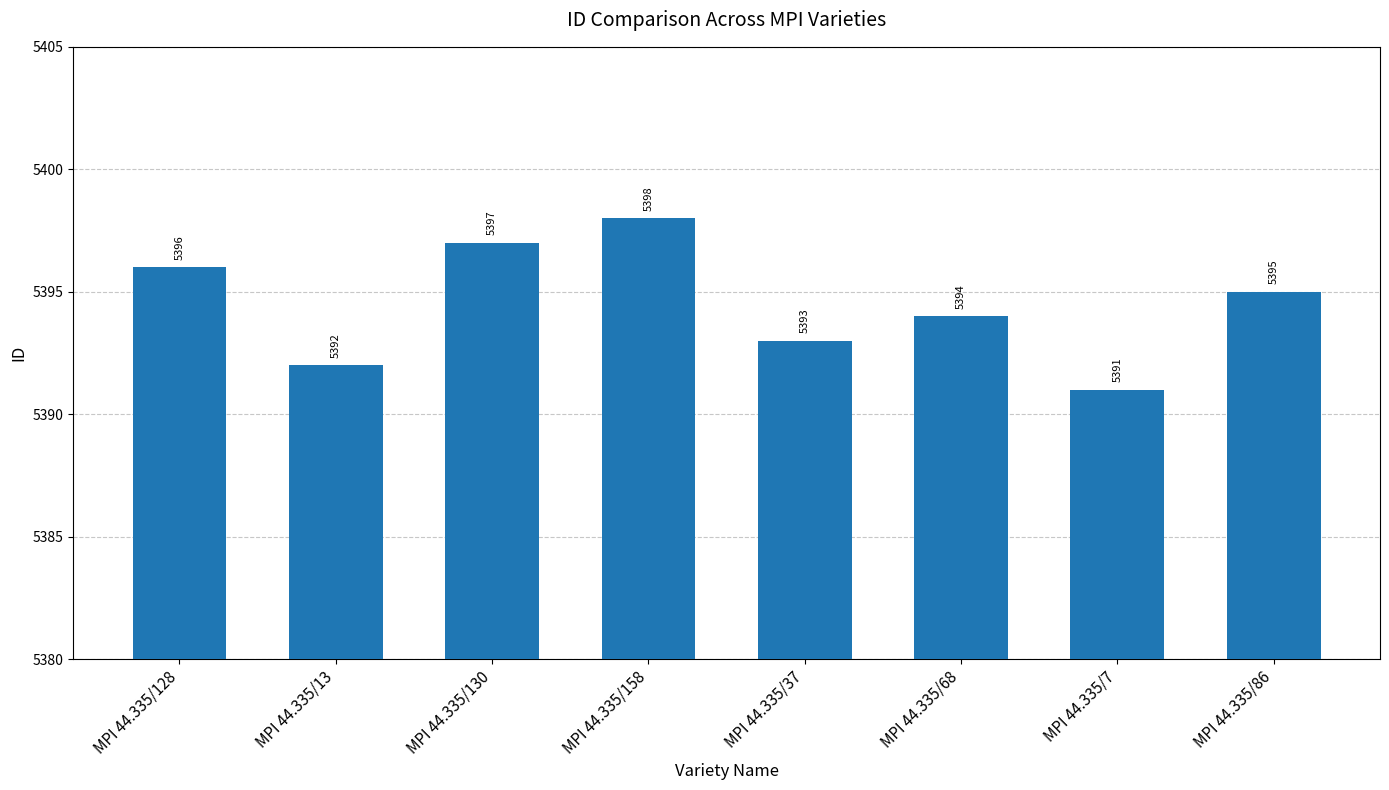

How many values are below 5395?

4